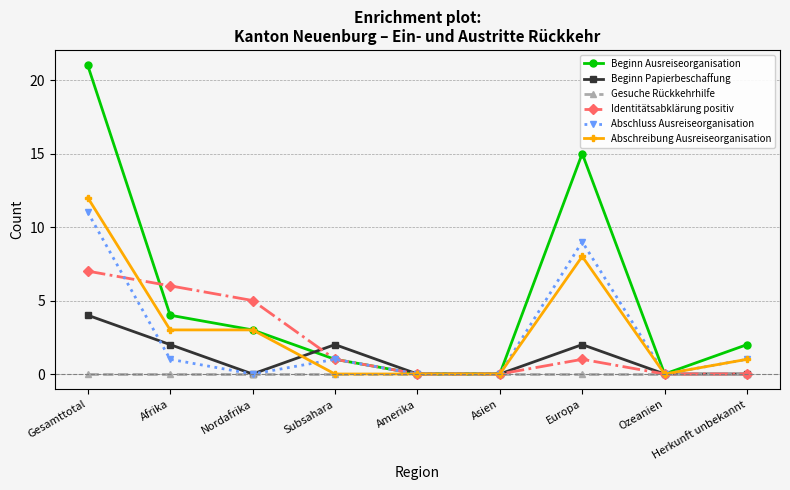

Which series has the widest spread of values?

Beginn Ausreiseorganisation